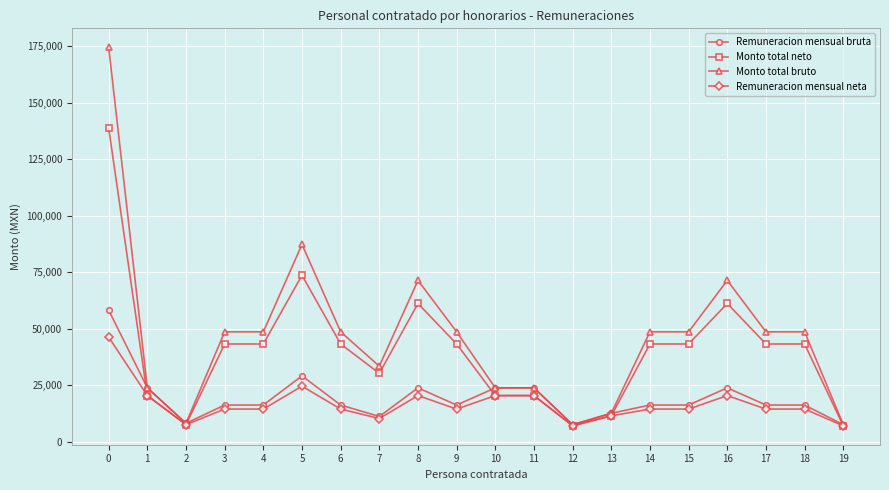

At which category does Remuneracion mensual bruta reach its first local valley?

2